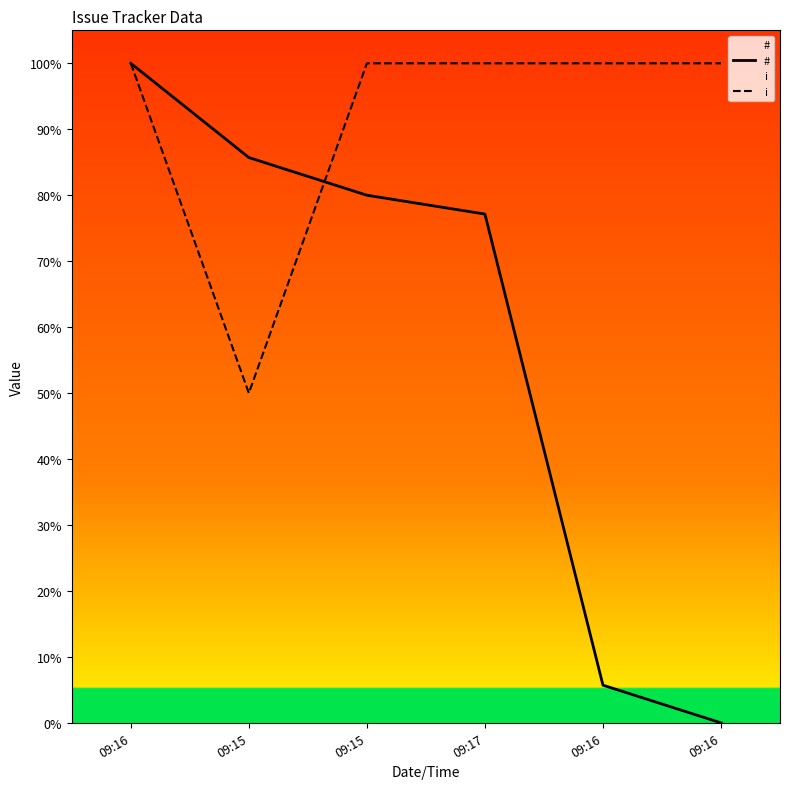

How many data points in i are less than 100?

1